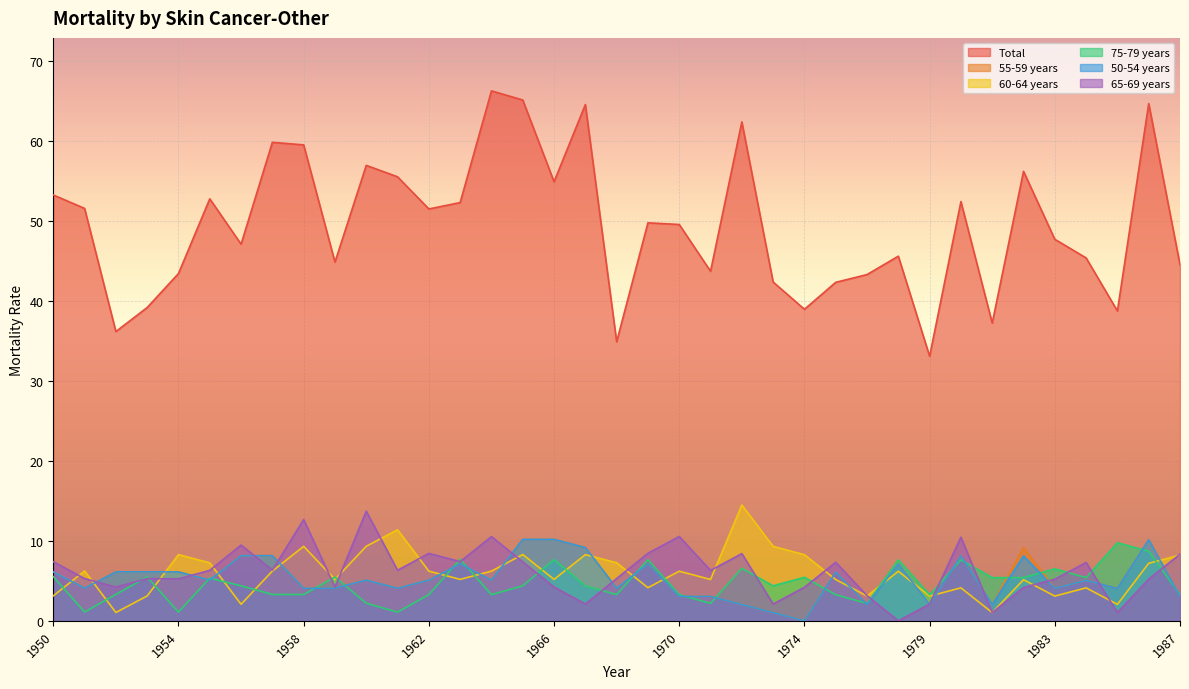

True or false: 55-59 years and 50-54 years cross at least once.

False